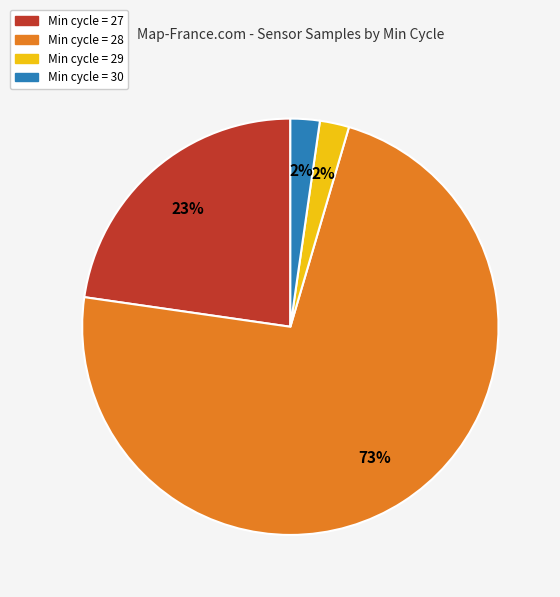

Is there a majority slice in this chart?

Yes